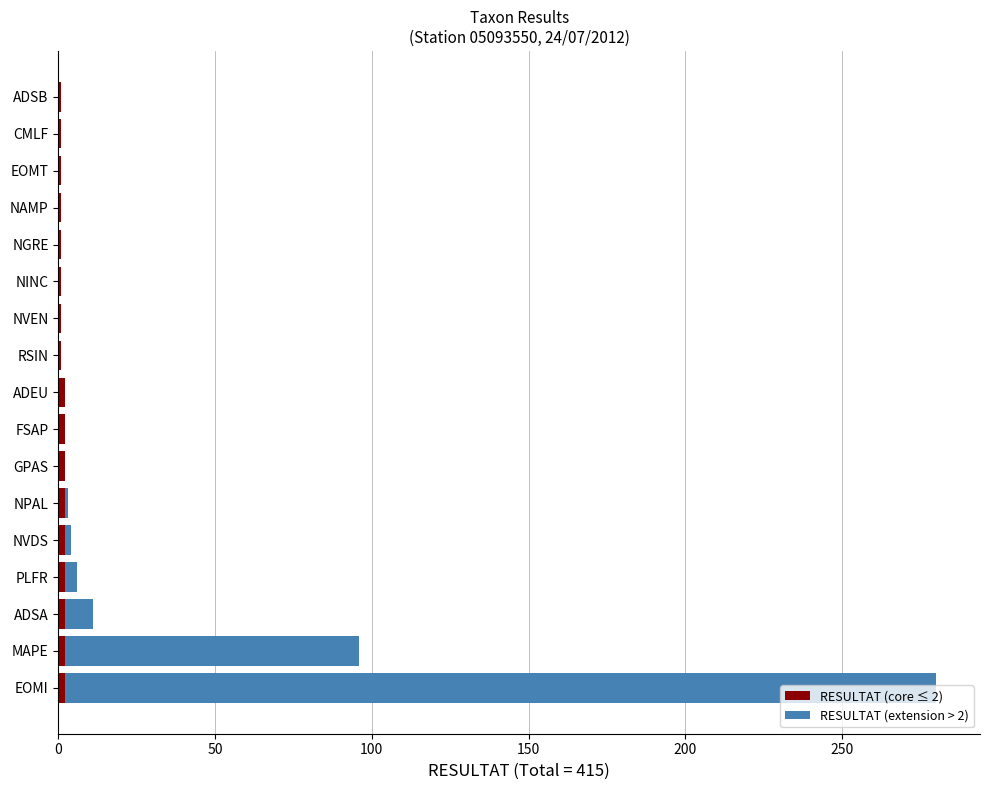

At which category is the sum across all series the highest?

EOMI